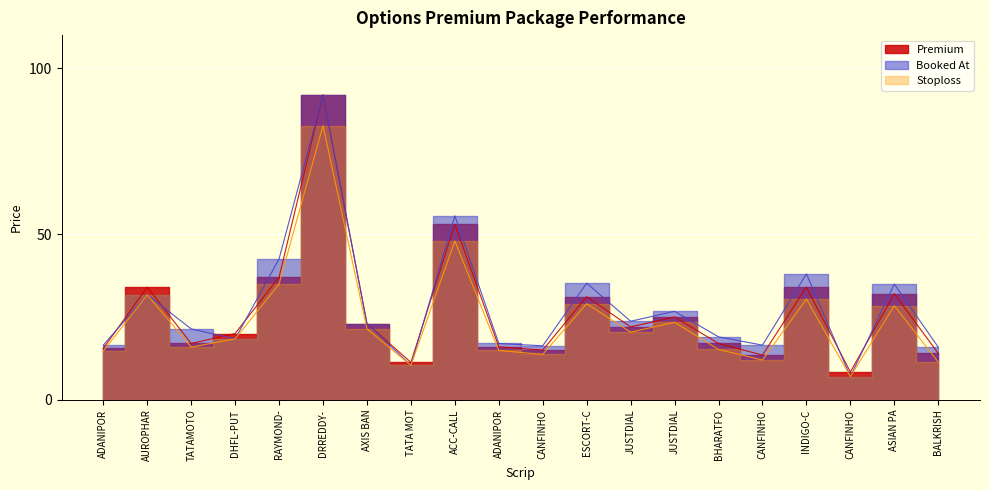

Rank the series by their maximum value, from highest to lowest.

Premium, Booked At, Stoploss